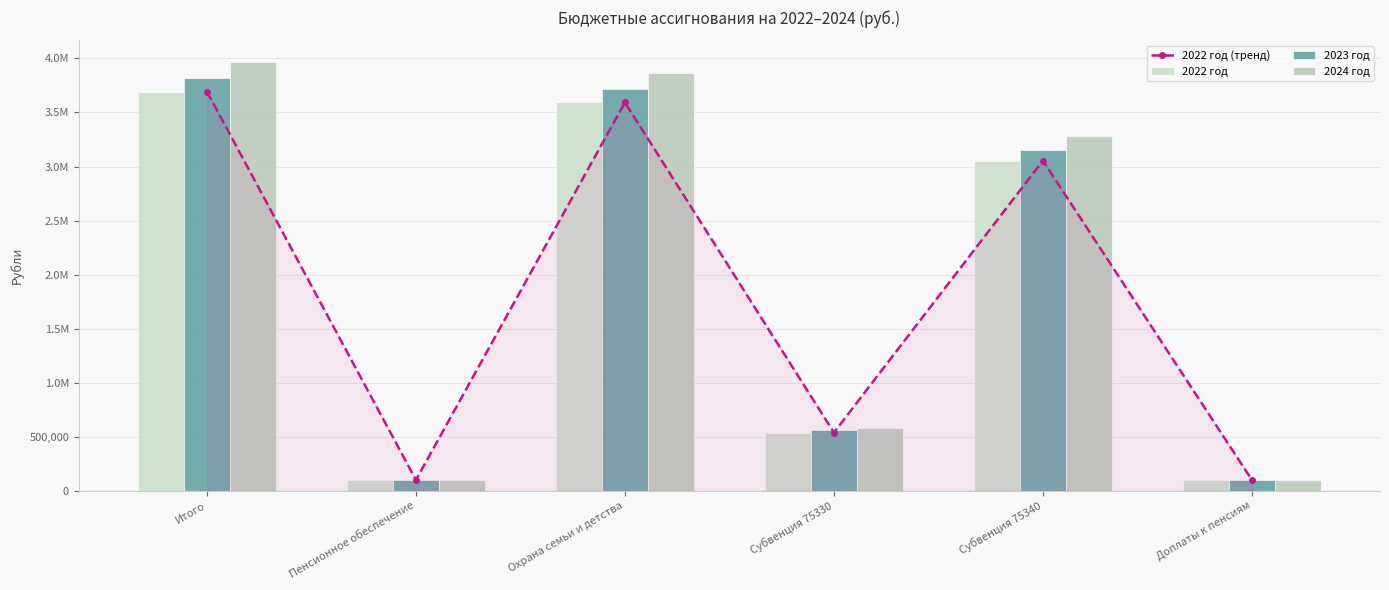

Are the bars horizontal?

No